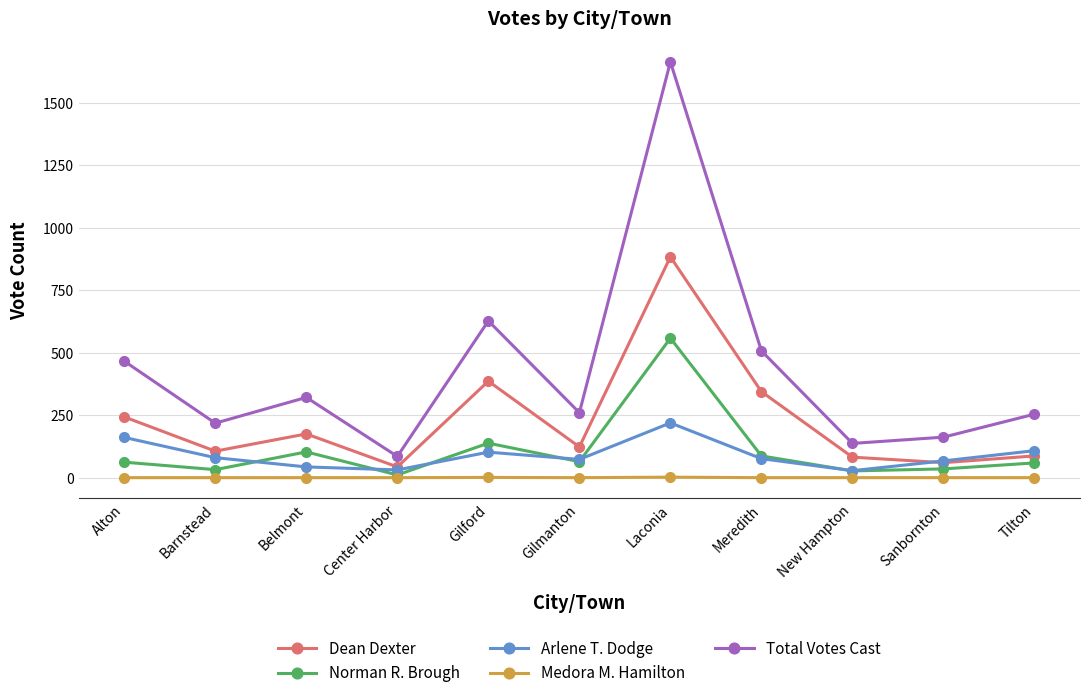

Does the chart have visible grid lines?

Yes